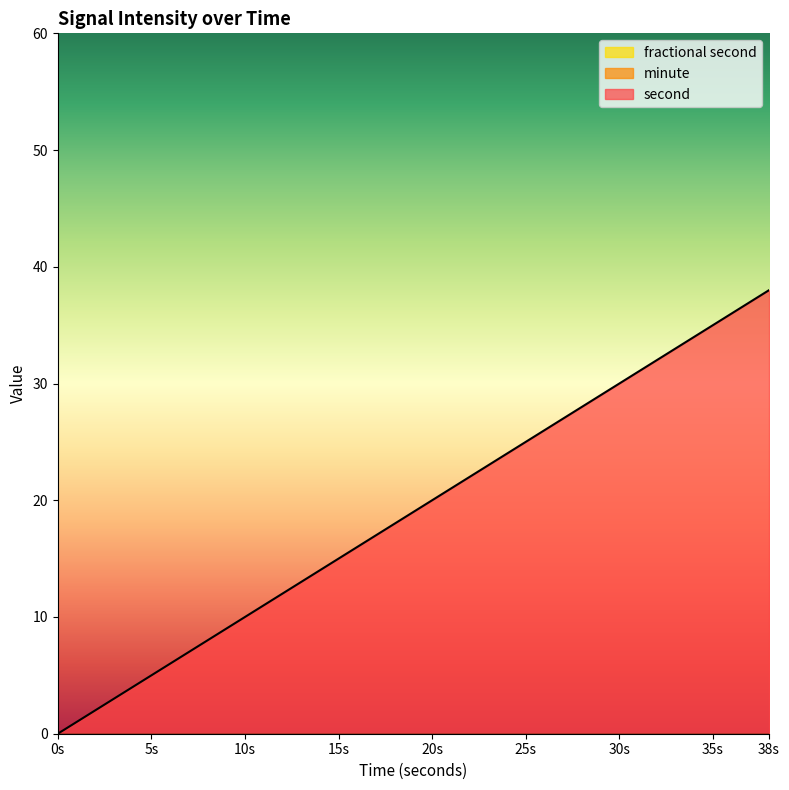

True or false: minute and second intersect in this chart.

False